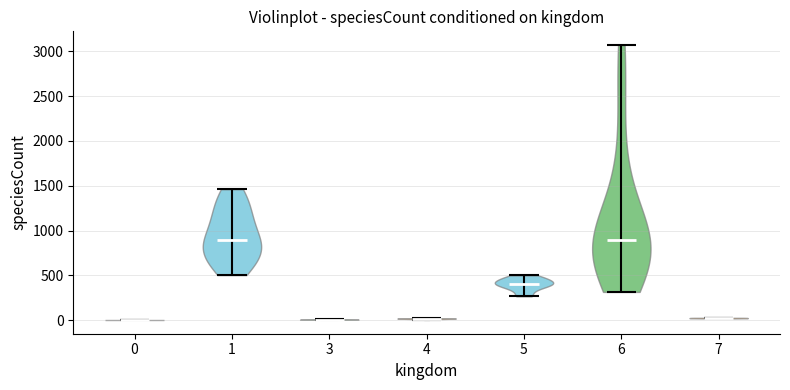

What is the highest point the violin at x = 1 reaches on the y-axis? The values are not printed on the chart, so give them approximately, as read against the axis.

1450